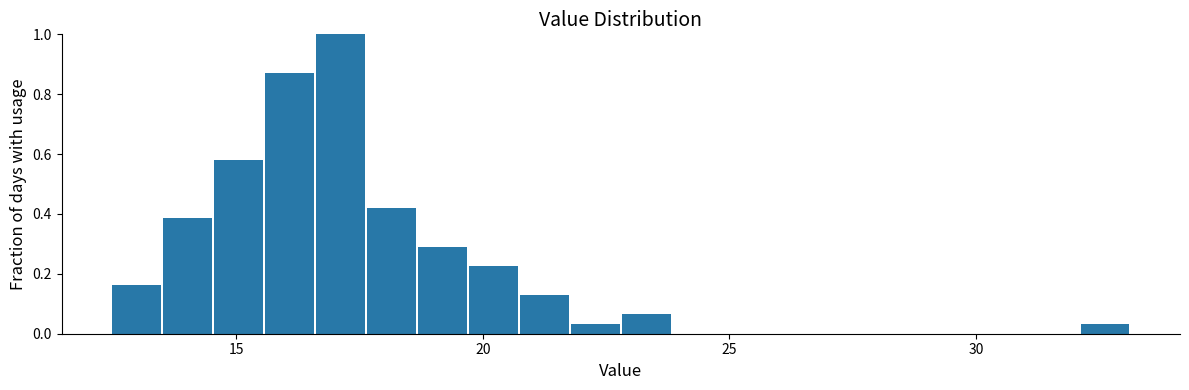

Around what value on the x-axis is the tallest bar? Give the approximate position of its centre, as read against the axis.

17.0